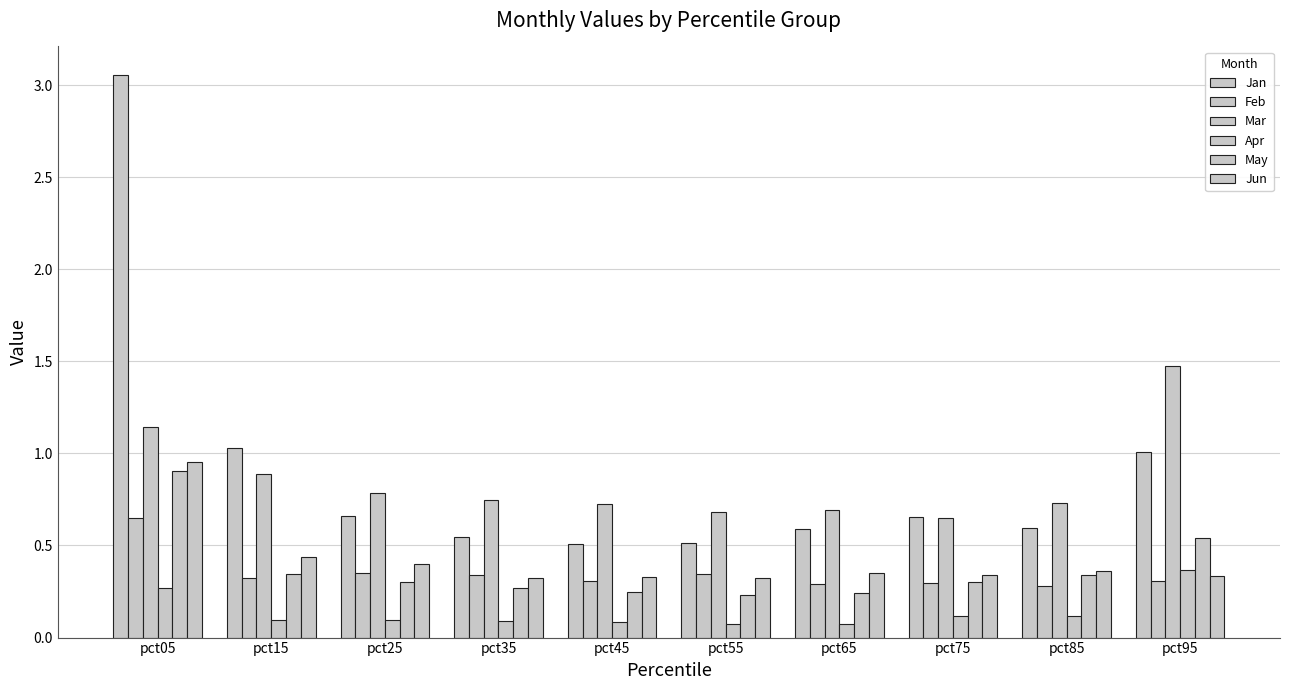

What is the total value across all series at pct55?

2.2